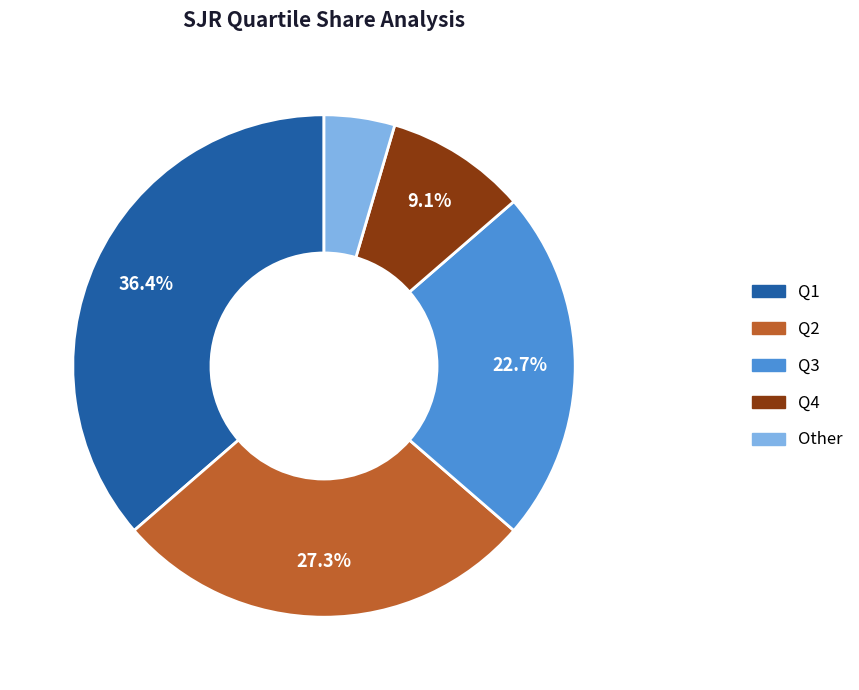

To the nearest percent, what percentage of the pie is Q4?

9%